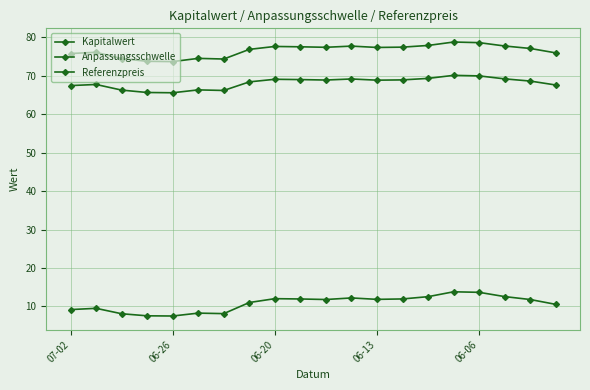

What is the greatest value displayed?

78.8